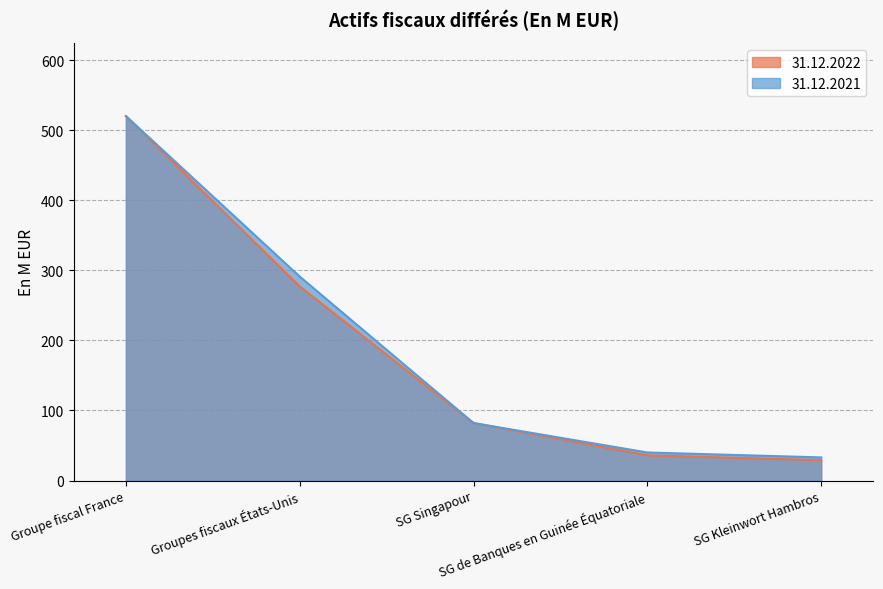

True or false: 31.12.2022 and 31.12.2021 intersect in this chart.

False